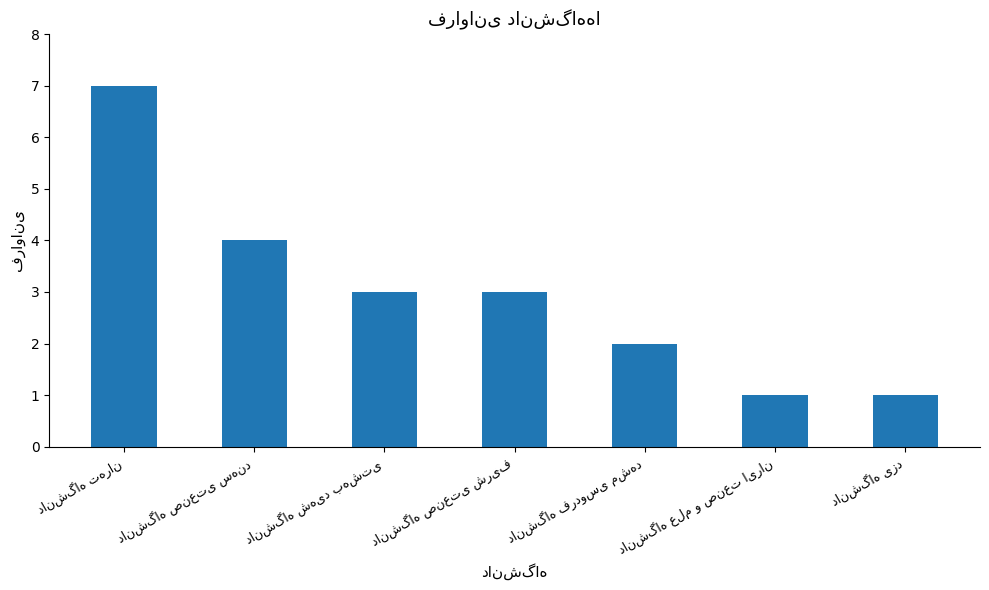

What is the sum of all values?

21